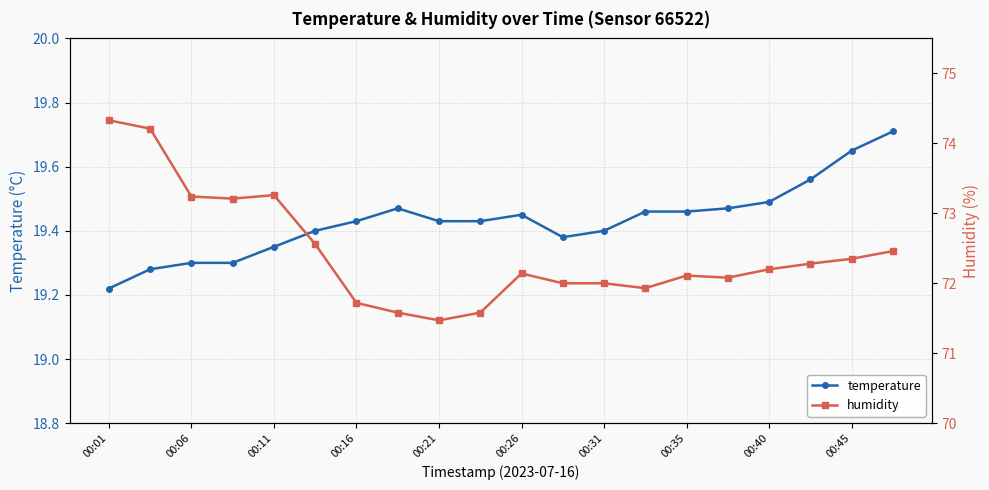

What is the smallest value displayed?

19.2